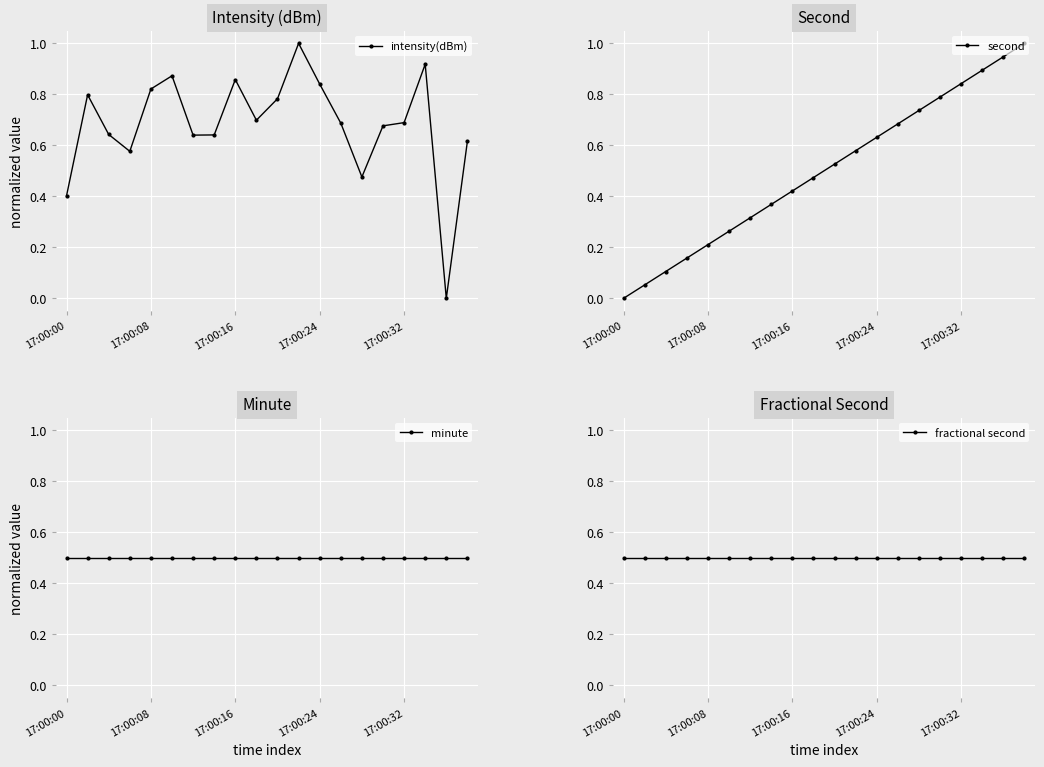

What is the total value across all series at 18?

1.9